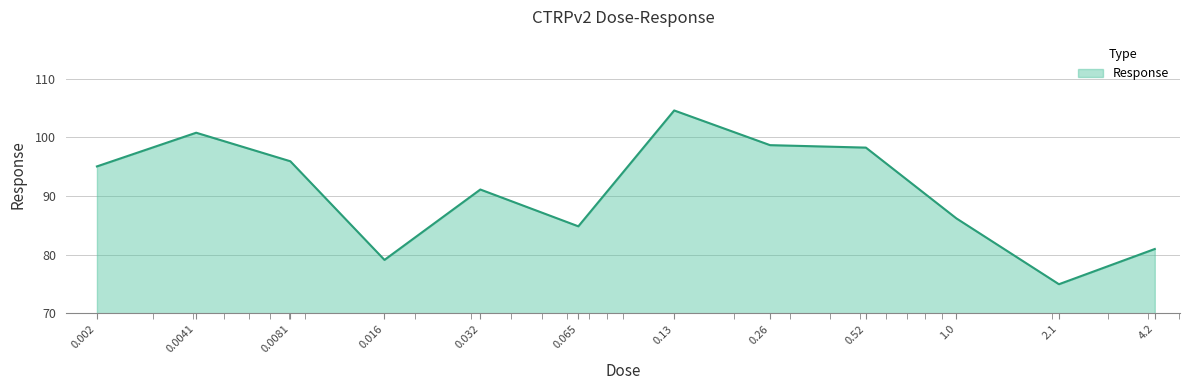

What is the maximum value shown in the chart?

104.6